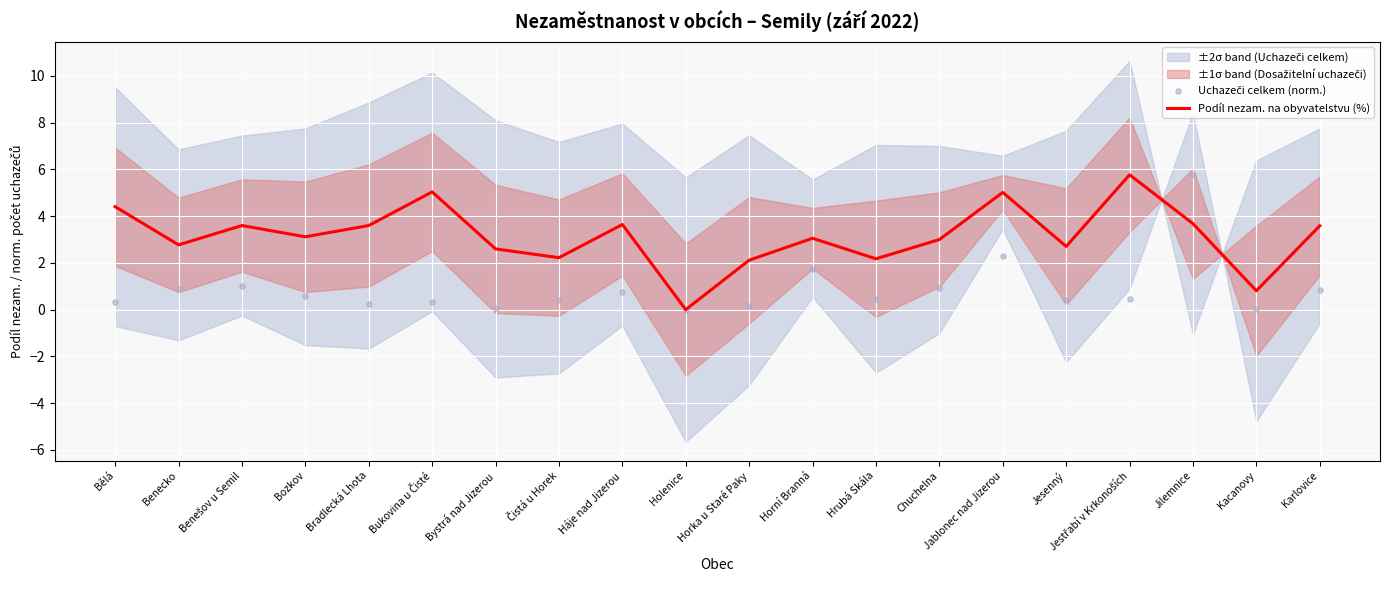

True or false: Podíl nezam. na obyvatelstvu (%) has a value of 3.6 at Karlovice.

True